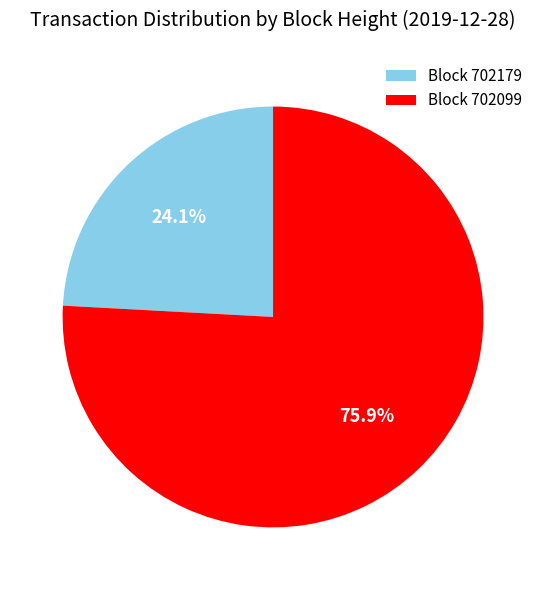

Between Block 702179 and Block 702099, which is larger?

Block 702099